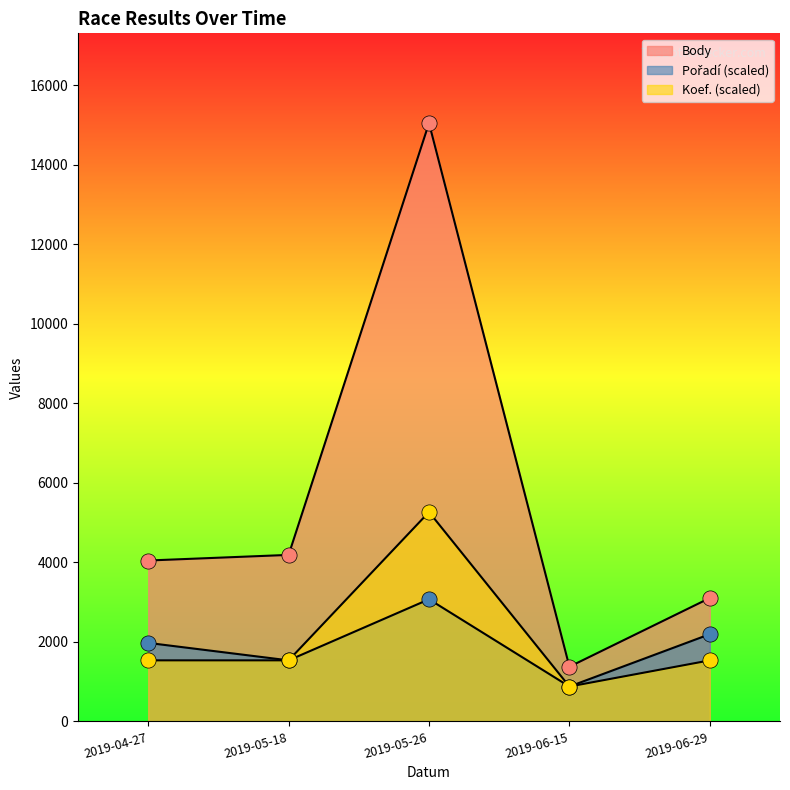

At how many categories does at least one series exceed 1614?

4